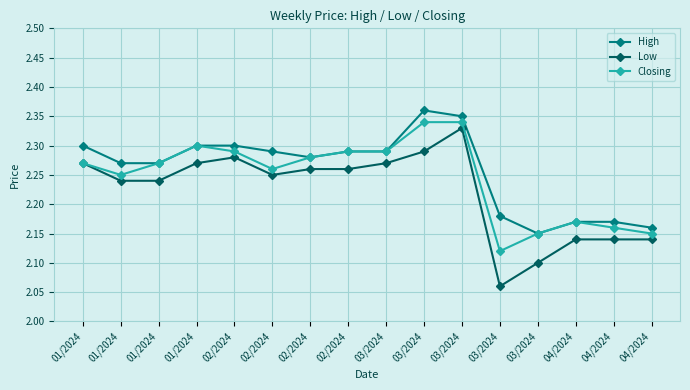

Does the chart have visible grid lines?

Yes